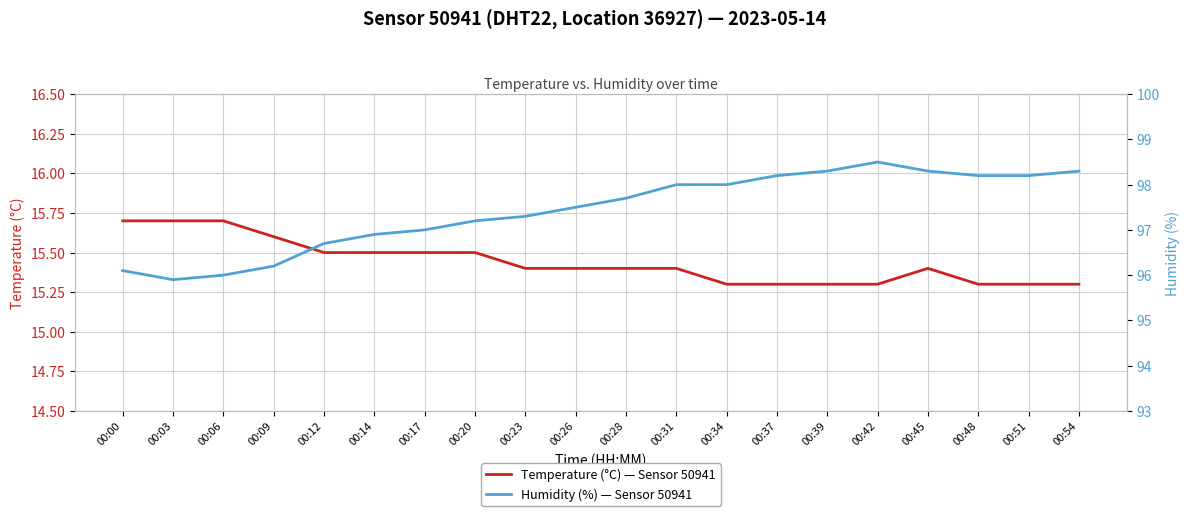

How many Temperature (°C) — Sensor 50941 values are between 15 and 16?

20